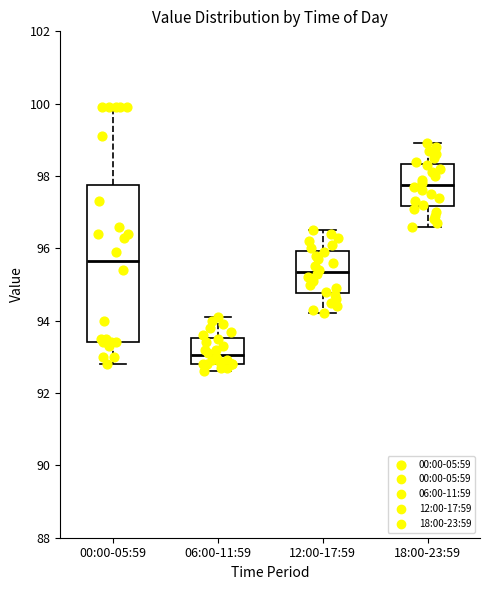

Reading left to right, transcribe this box plot: for each box, give where its median line is, the range the box spans, and where its two whiskers end, as read against the y-axis. The values are not printed on the chart, so give them approximately, as read against the axis.

00:00-05:59: median 95.6, box 93.4 to 97.8, whiskers 92.8 to 100.0
06:00-11:59: median 93.0, box 92.8 to 93.6, whiskers 92.6 to 94.2
12:00-17:59: median 95.4, box 94.8 to 96.0, whiskers 94.2 to 96.6
18:00-23:59: median 97.8, box 97.2 to 98.4, whiskers 96.6 to 99.0